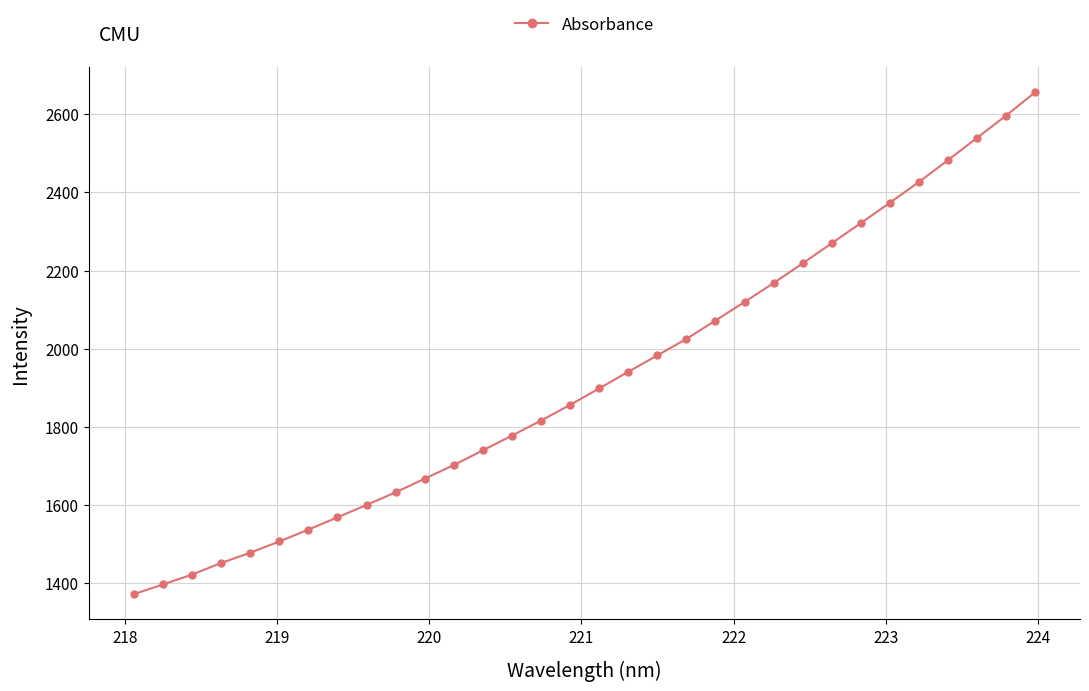

What is the difference between the second highest and second lowest values?

1198.5